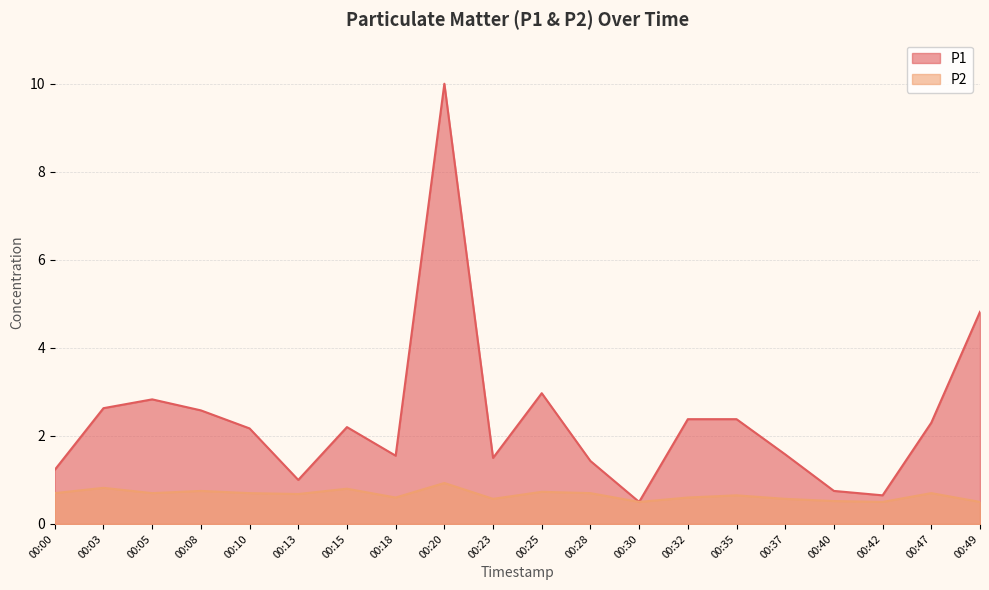

Which label corresponds to the largest value in the chart?

00:20